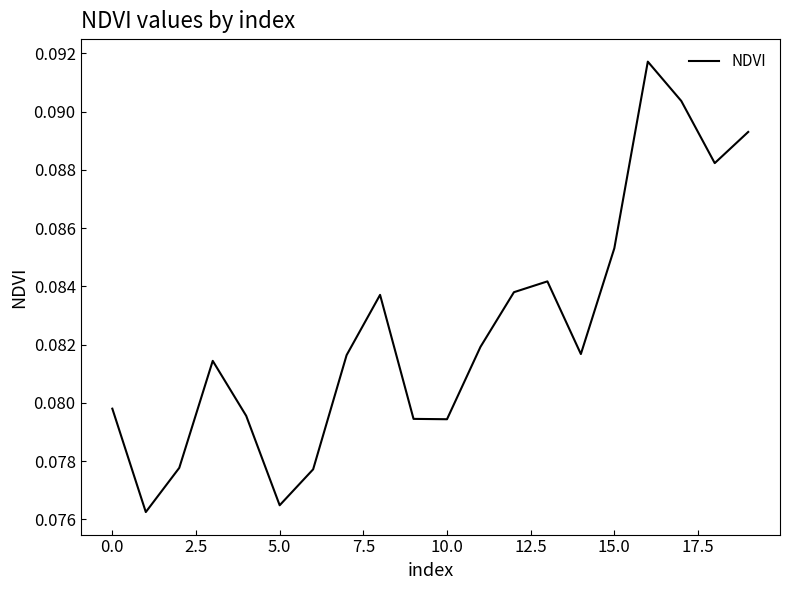

True or false: there are more than 2 points higher than both neighbors.

True